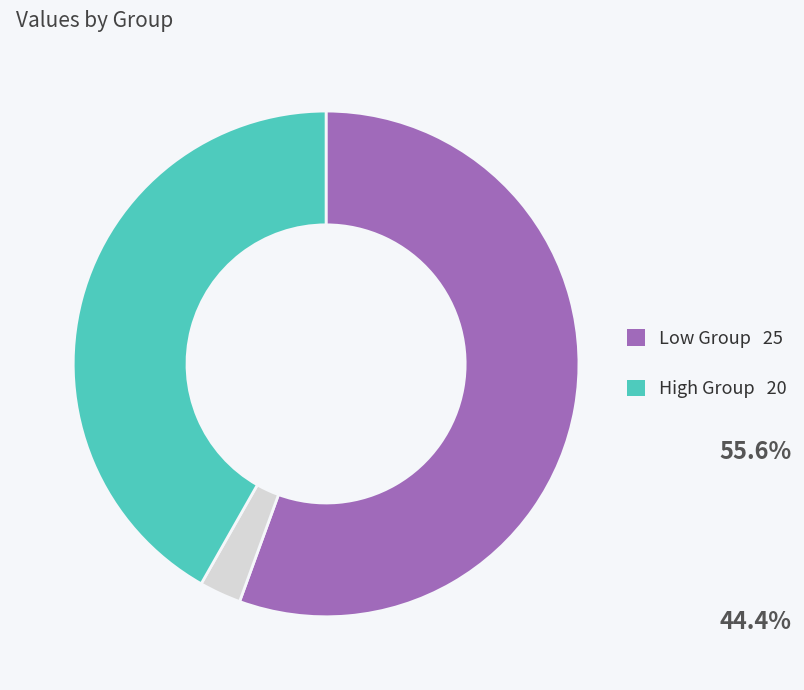

Count the number of slices in the pie.

3